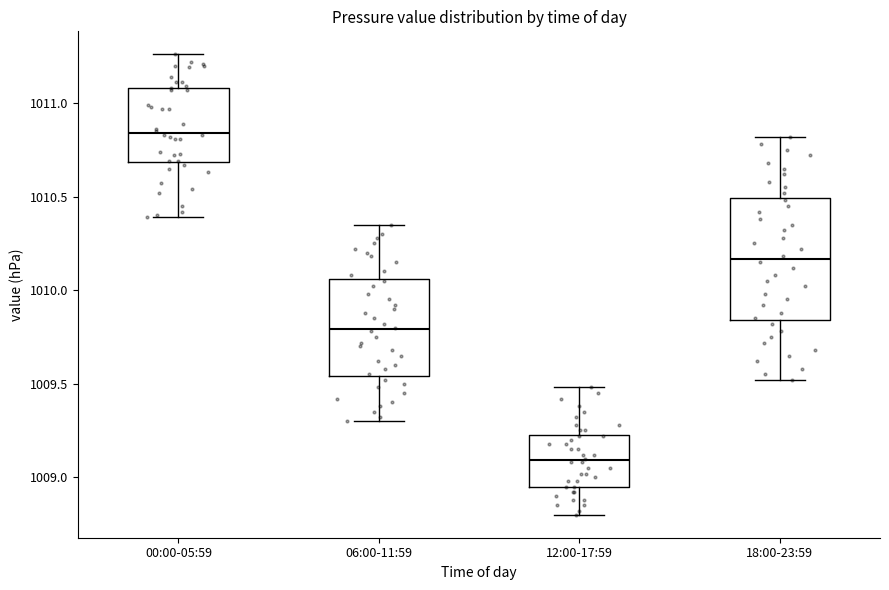

Comparing the boxes themselves (not the whiskers), which one is the tallest?

18:00-23:59